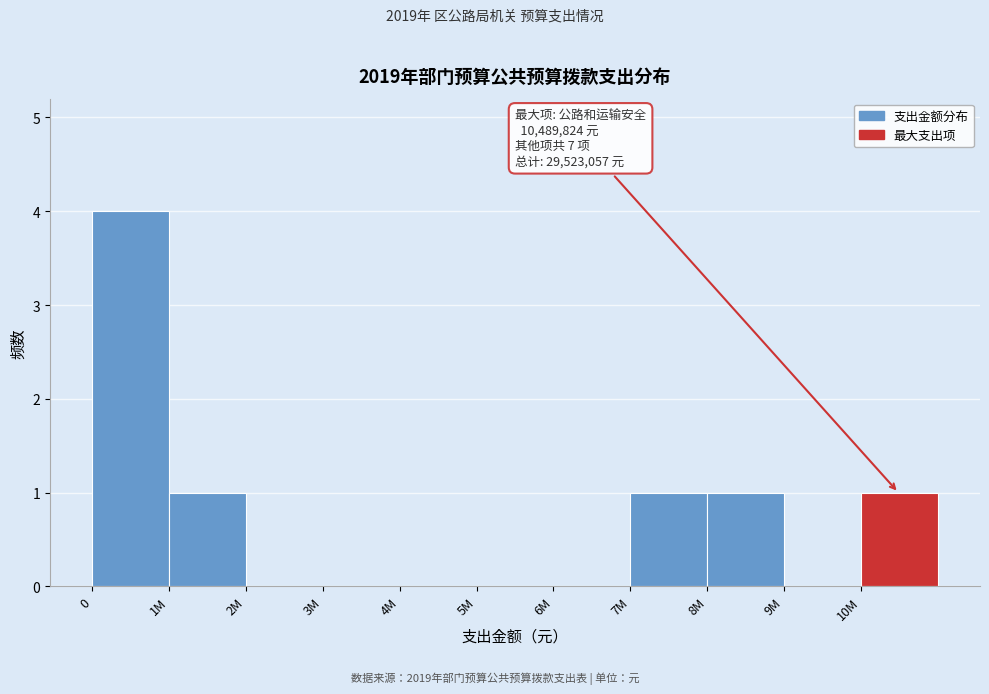

Reading left to right, extract all data points from this chart.

0=4	1M=1	2M=0	3M=0	4M=0	5M=0	6M=0	7M=1	8M=1	9M=0	10M=1